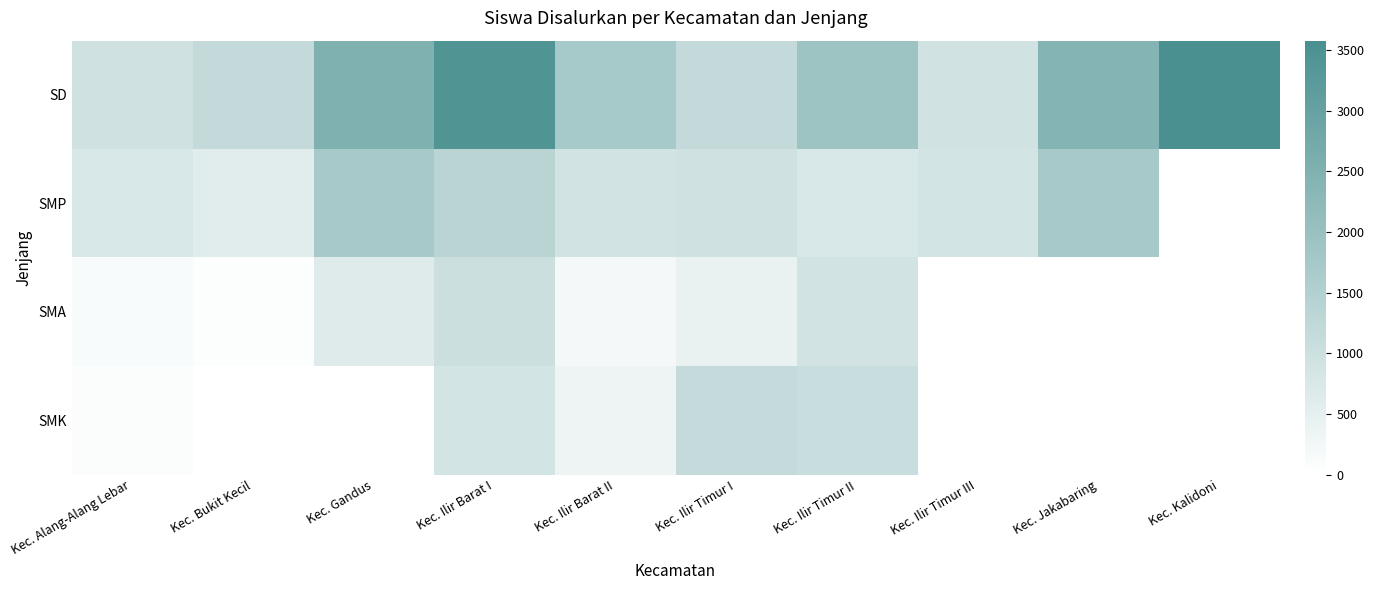

At Kec. Ilir Timur I, list the series in order from smallest to largest.

SMA, SMP, SMK, SD